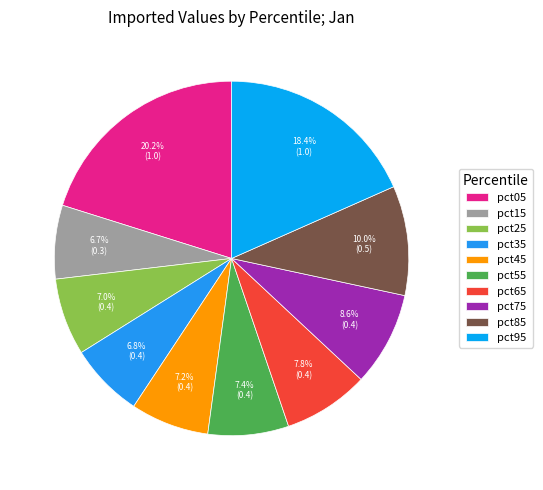

Do pct95 and pct55 together represent more than half of the pie?

No